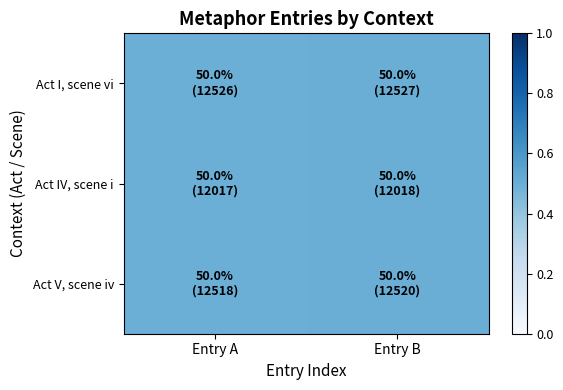

Reading left to right, extract all data points from this chart.

Act I, scene vi: Entry A=0.5	Entry B=0.5
Act IV, scene i: Entry A=0.5	Entry B=0.5
Act V, scene iv: Entry A=0.5	Entry B=0.5